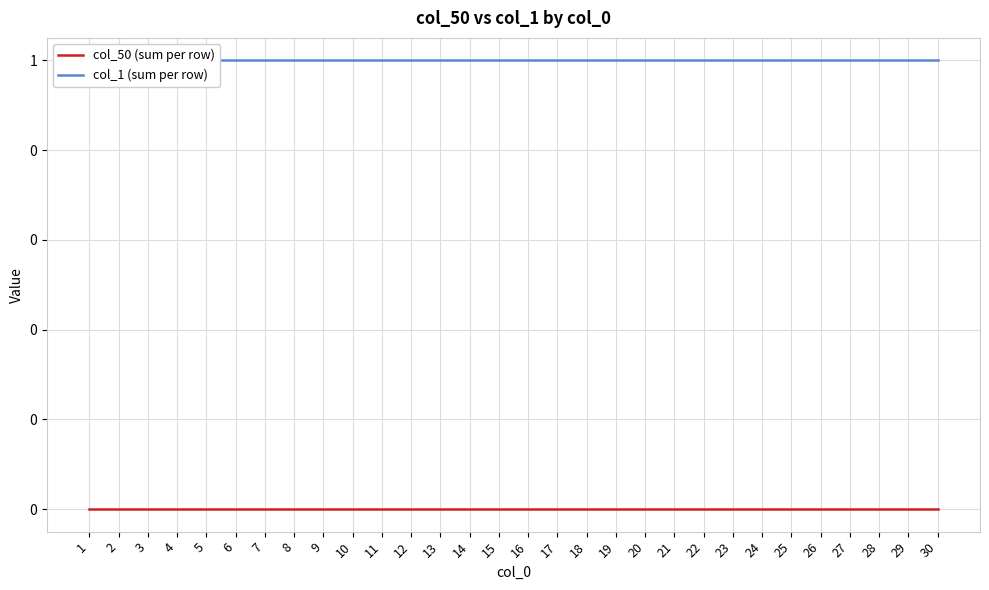

True or false: col_50 (sum per row) and col_1 (sum per row) cross at least once.

False